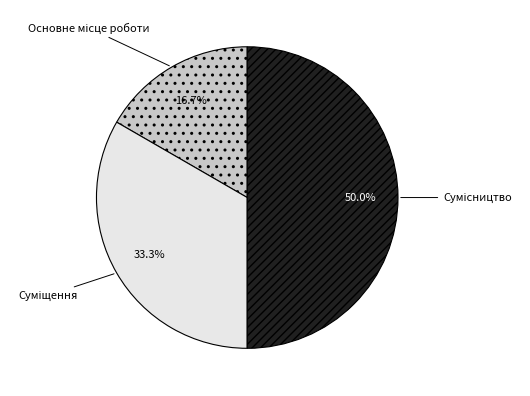

Count the number of slices in the pie.

3